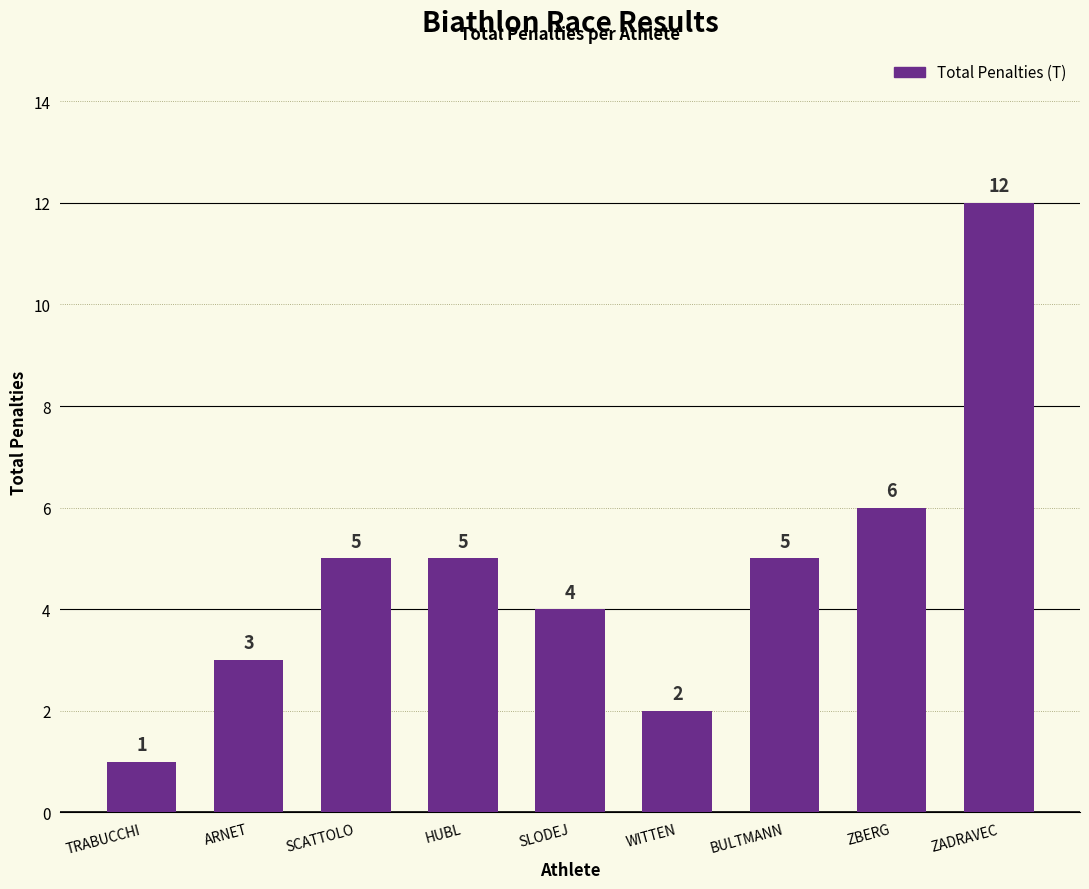

Is it true that the value at ZBERG is 10?

False